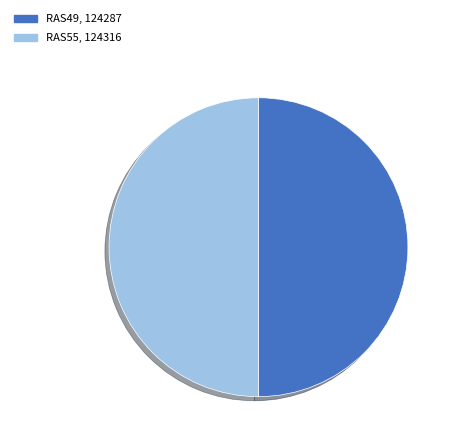

The RAS49 slice represents 61% of the pie. True or false?

False